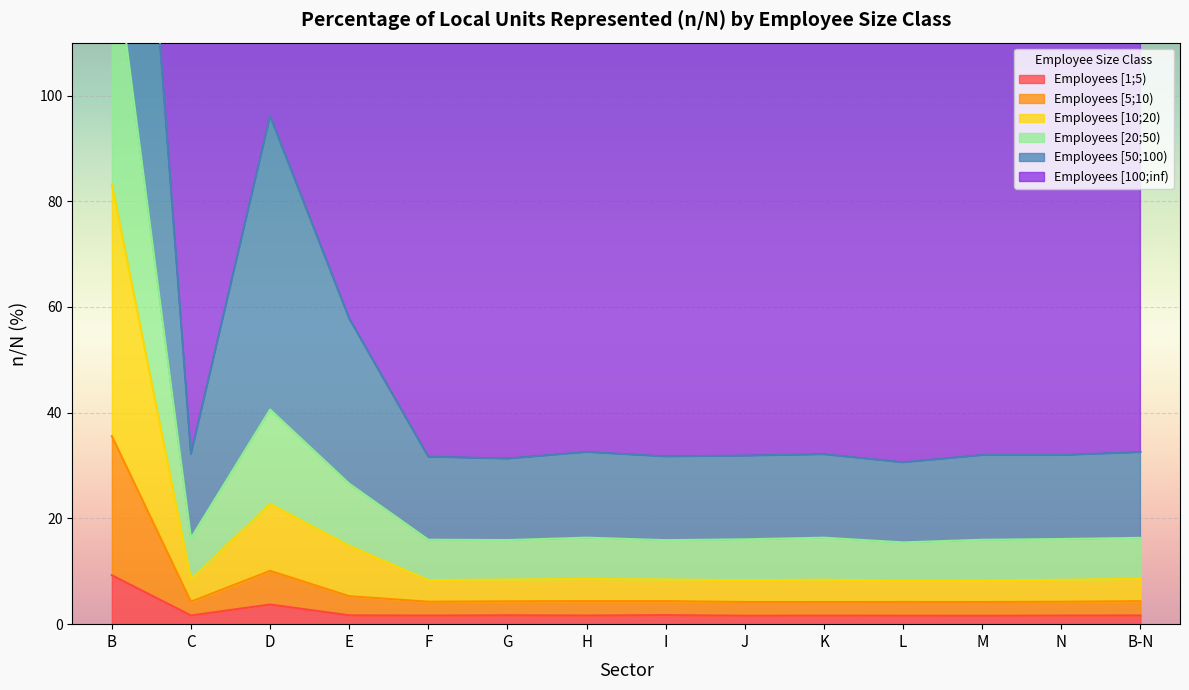

What is the label of the 6th point from the left?

G